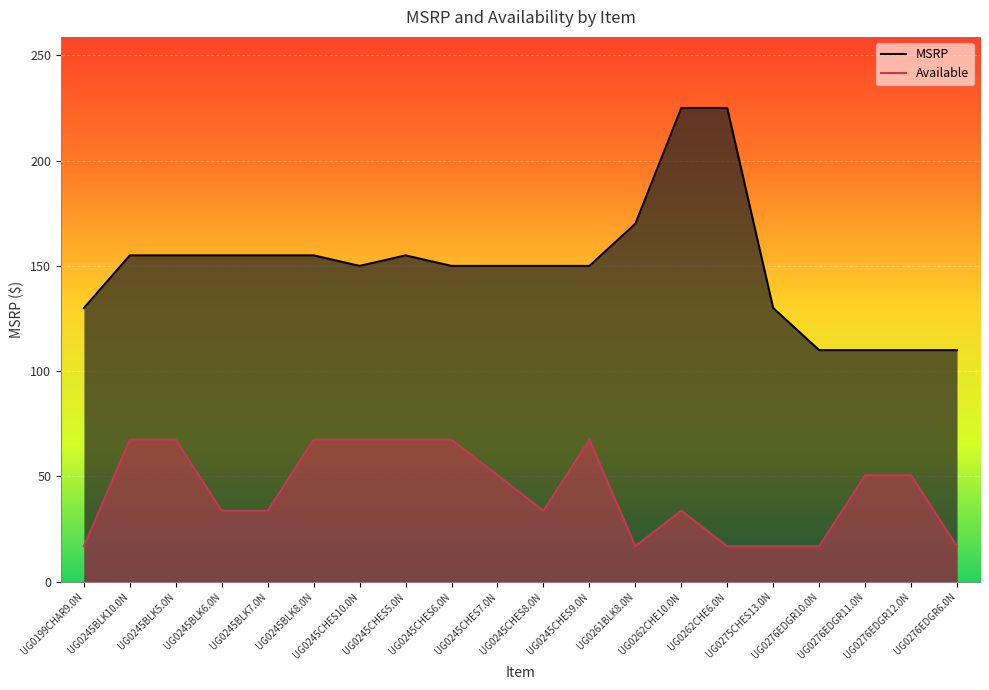

Which series has the widest spread of values?

MSRP